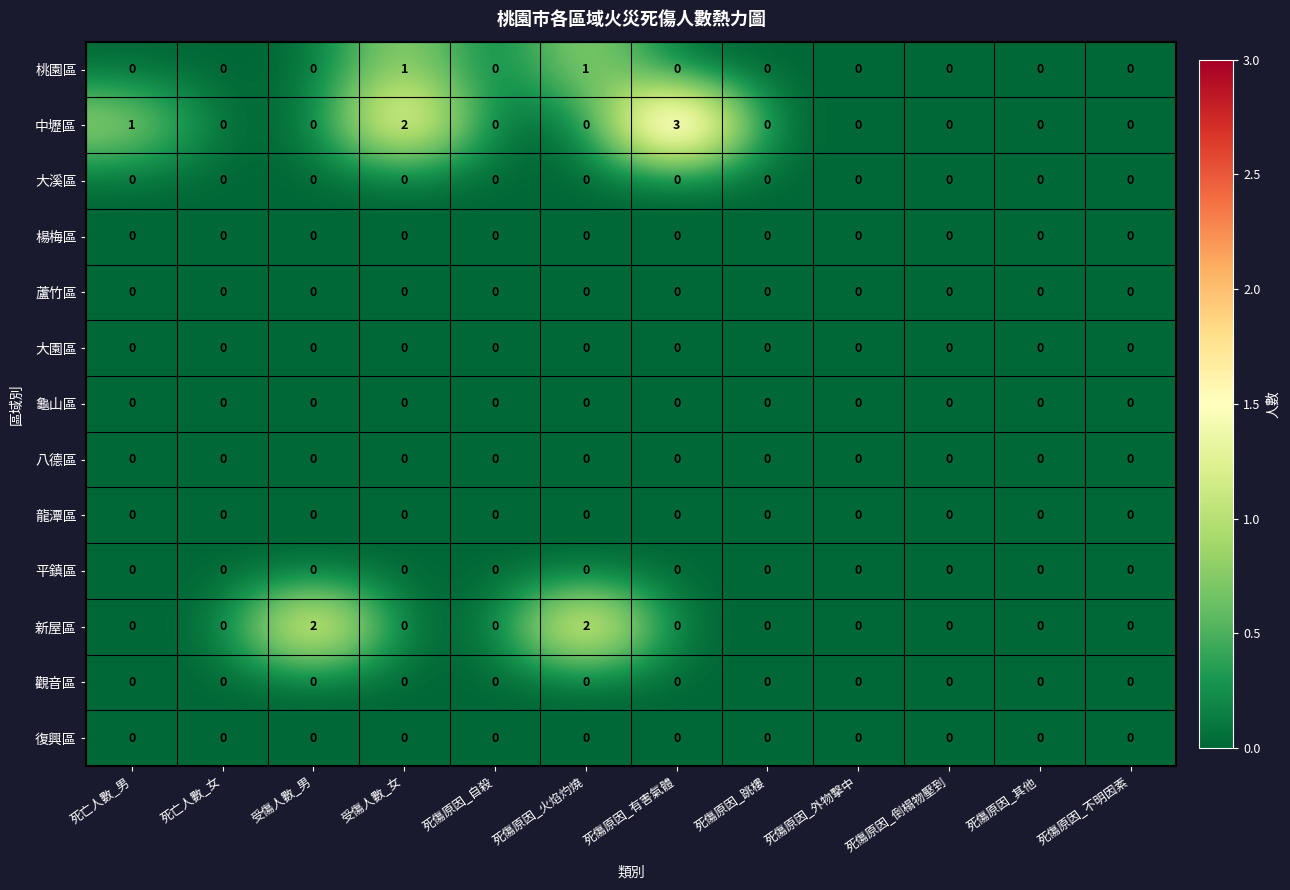

How many 桃園區 values are between 0 and 1?

12